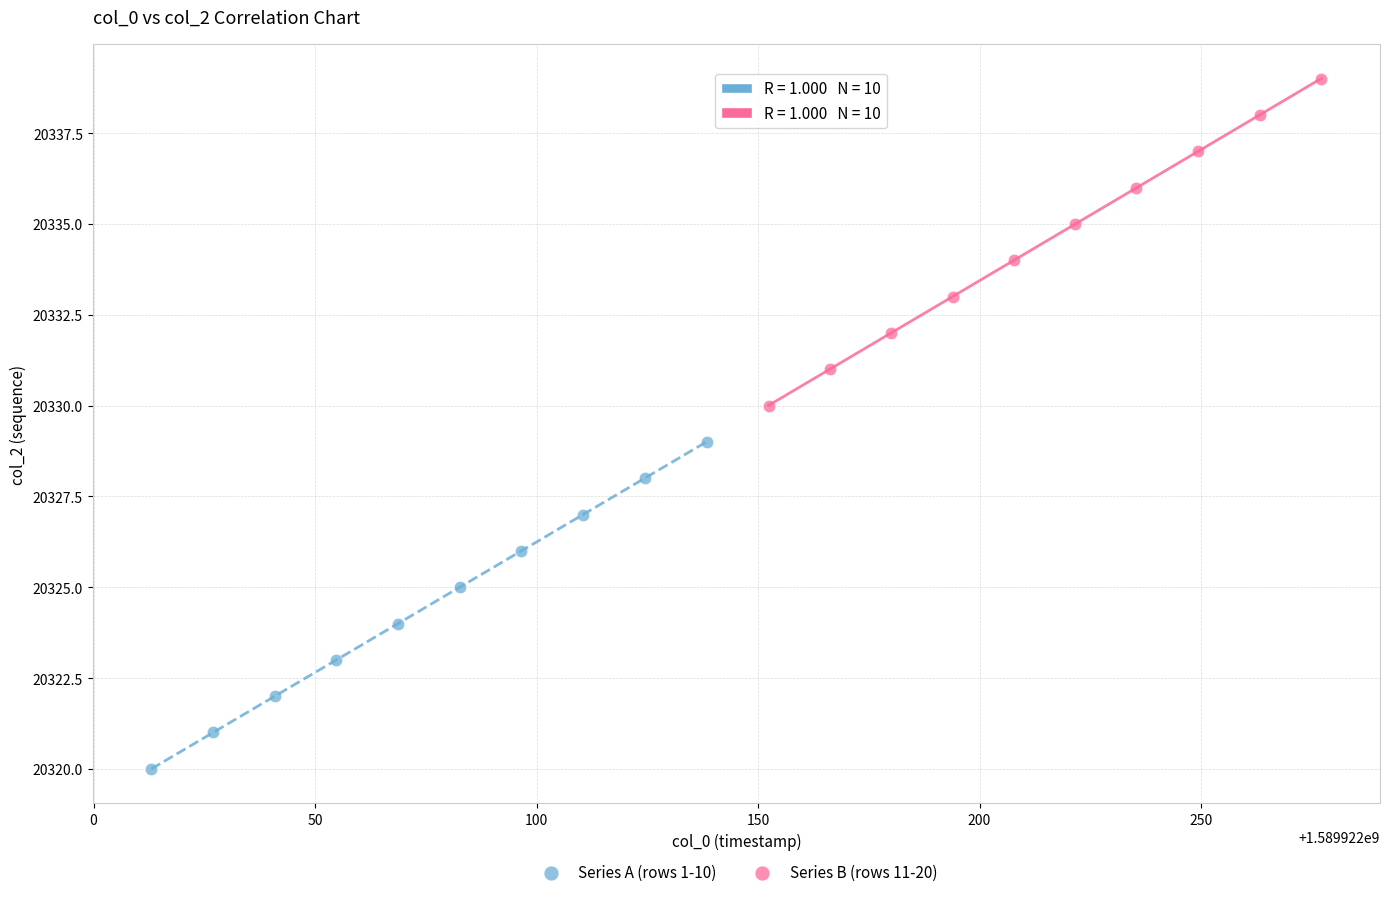

Which series contains the lowest Y value?

Series A (rows 1-10)